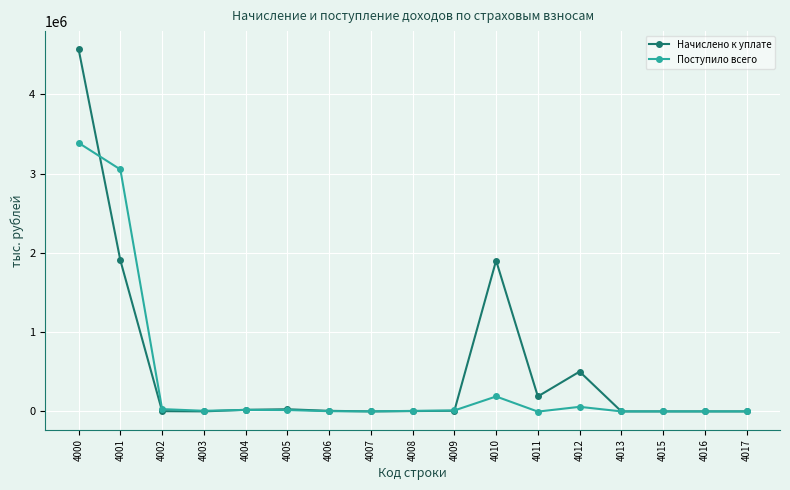

The value of Поступило всего at 4001 is 5435328. True or false?

False